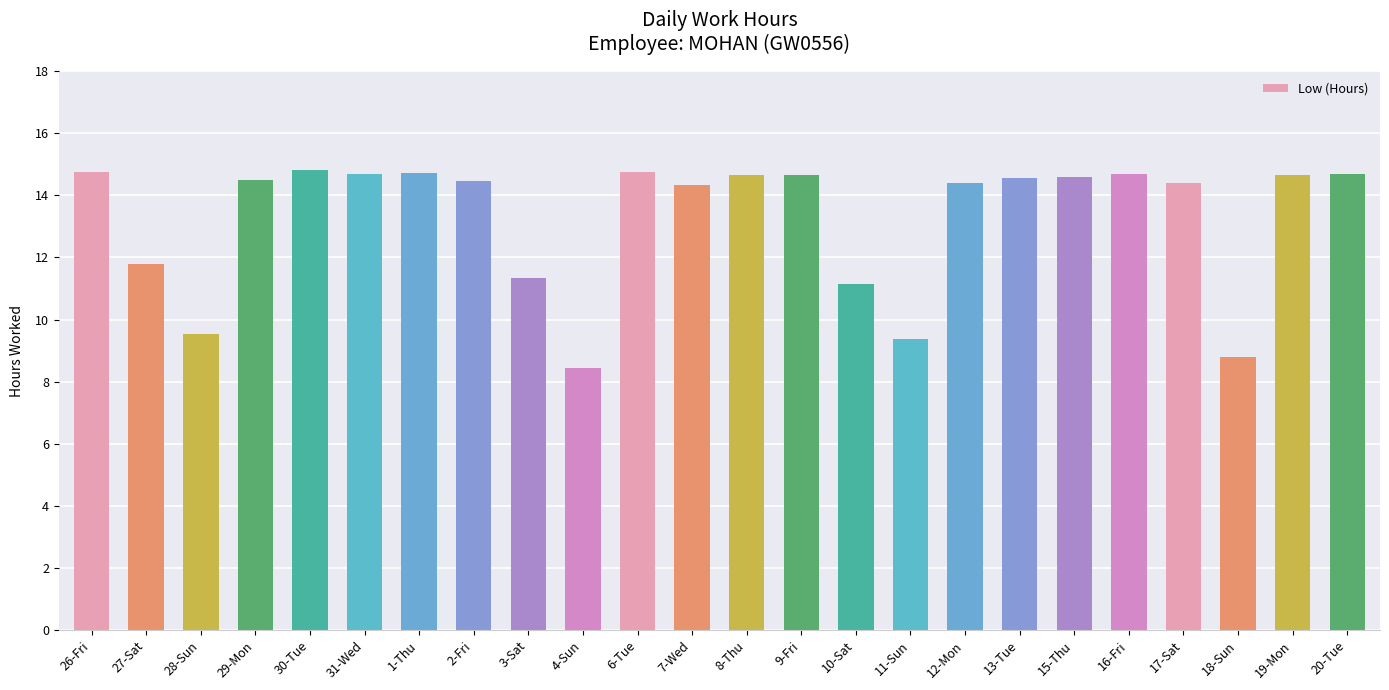

What is the ratio of the value at 1-Thu to the value at 26-Fri?

1.0